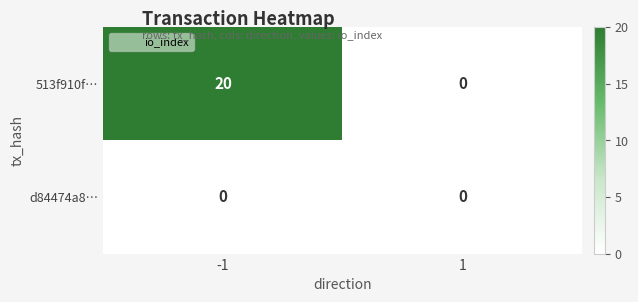

Is it true that d84474a8… equals 0 at -1?

True